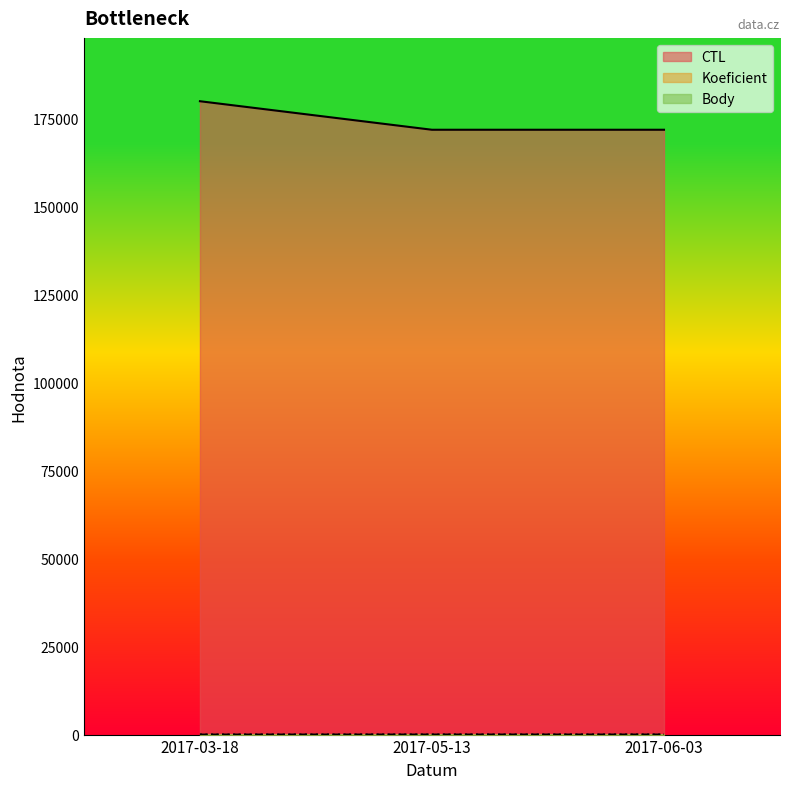

Rank the series by their maximum value, from highest to lowest.

CTL, Koeficient, Body